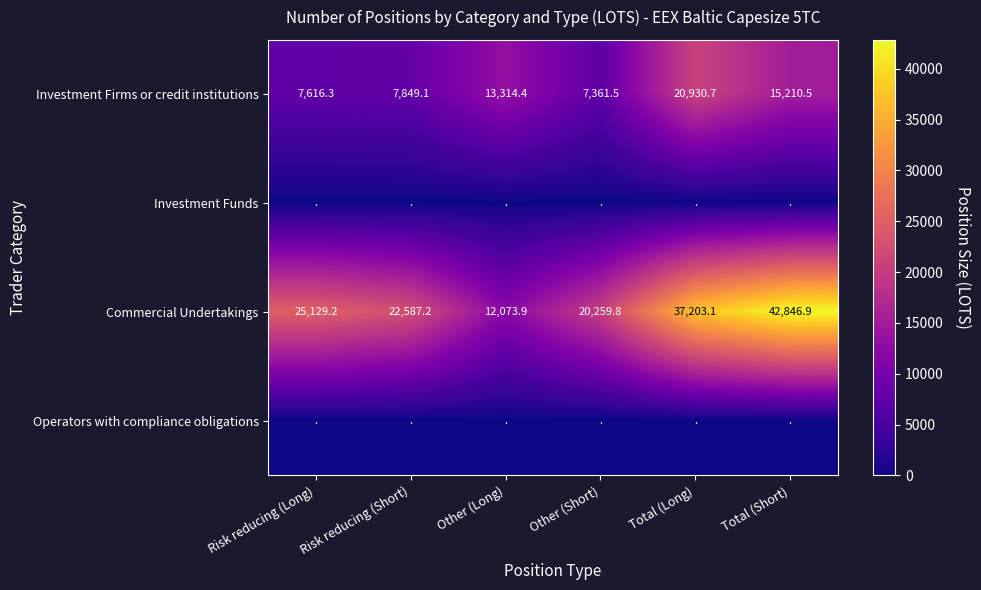

Is the value of Investment Firms or credit institutions at Total (Short) greater than the value of Commercial Undertakings at Other (Long)?

Yes